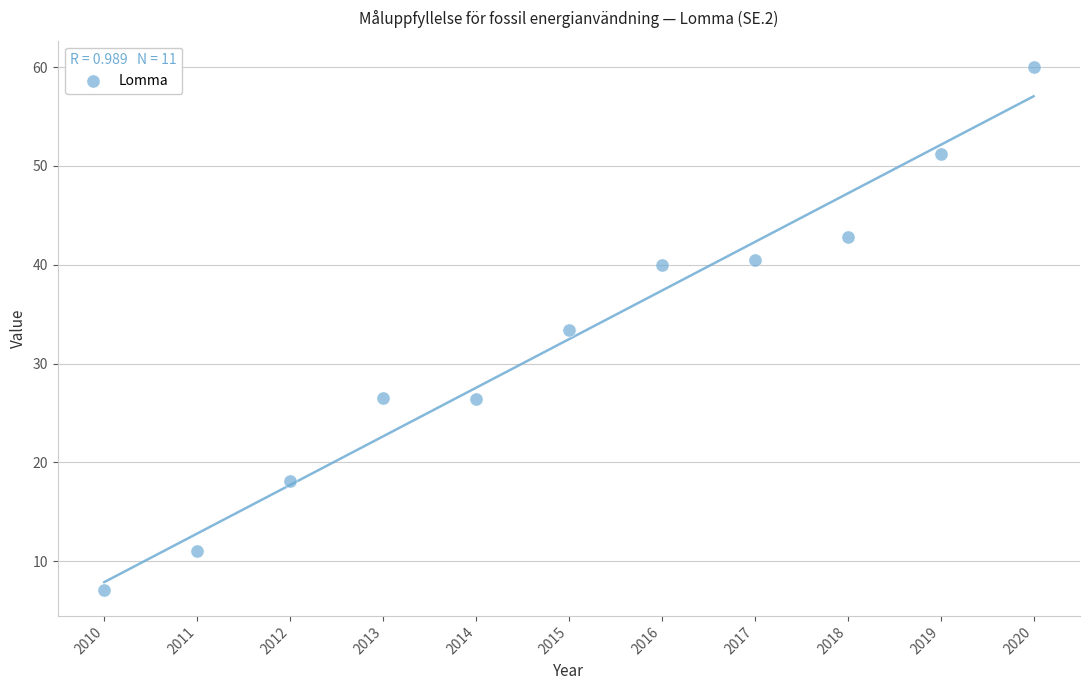

What is the range of X values (max minus min)?

10.0